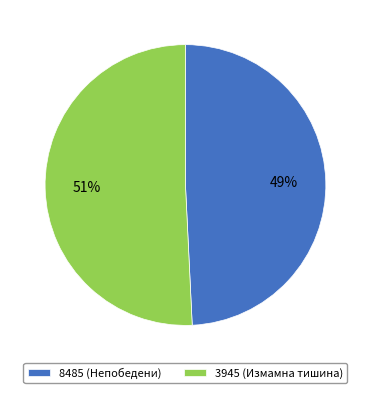

Which has a higher value, 8485 (Непобедени) or 3945 (Измамна тишина)?

3945 (Измамна тишина)